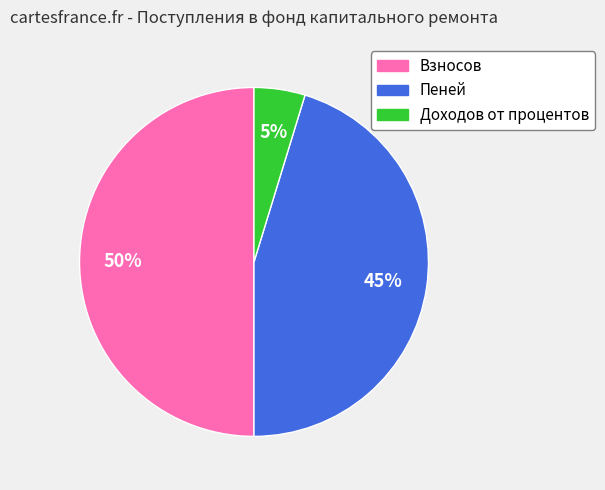

To the nearest percent, what percentage of the pie is Доходов от процентов?

5%